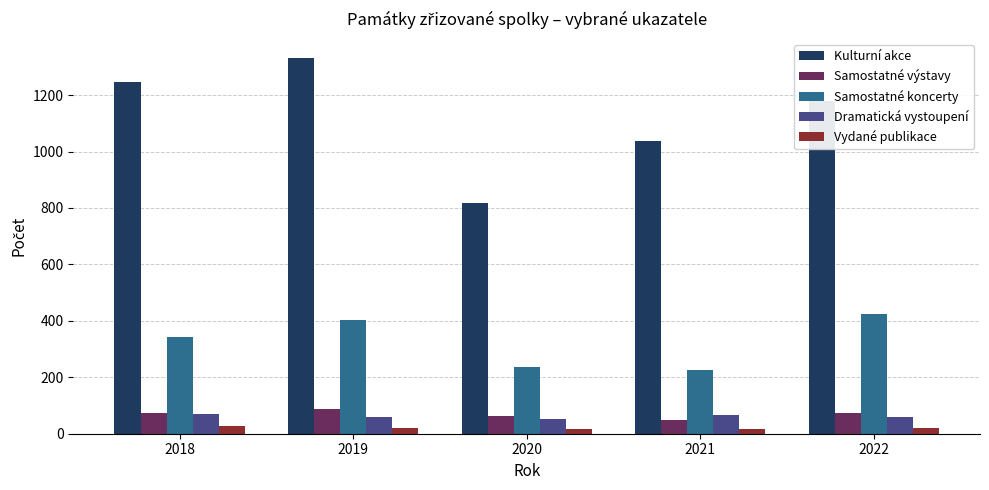

The Kulturní akce series shows 1246 at 2018. True or false?

True